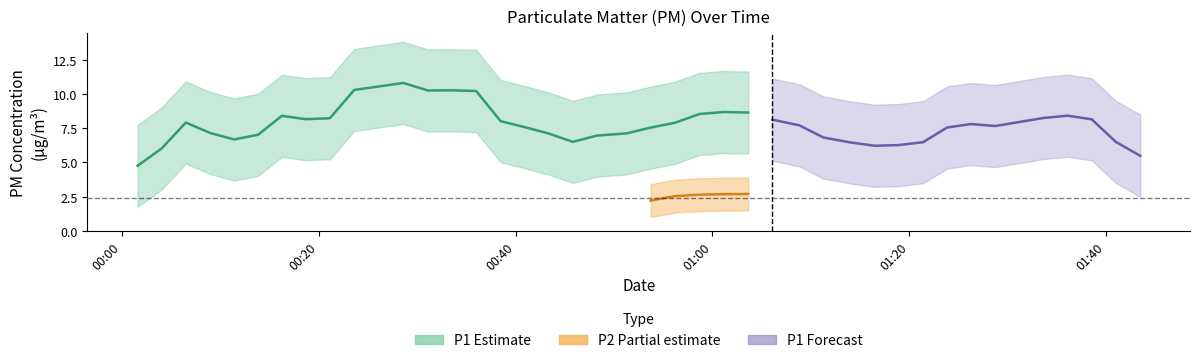

The value of P2 at 15 is 0.7. True or false?

False